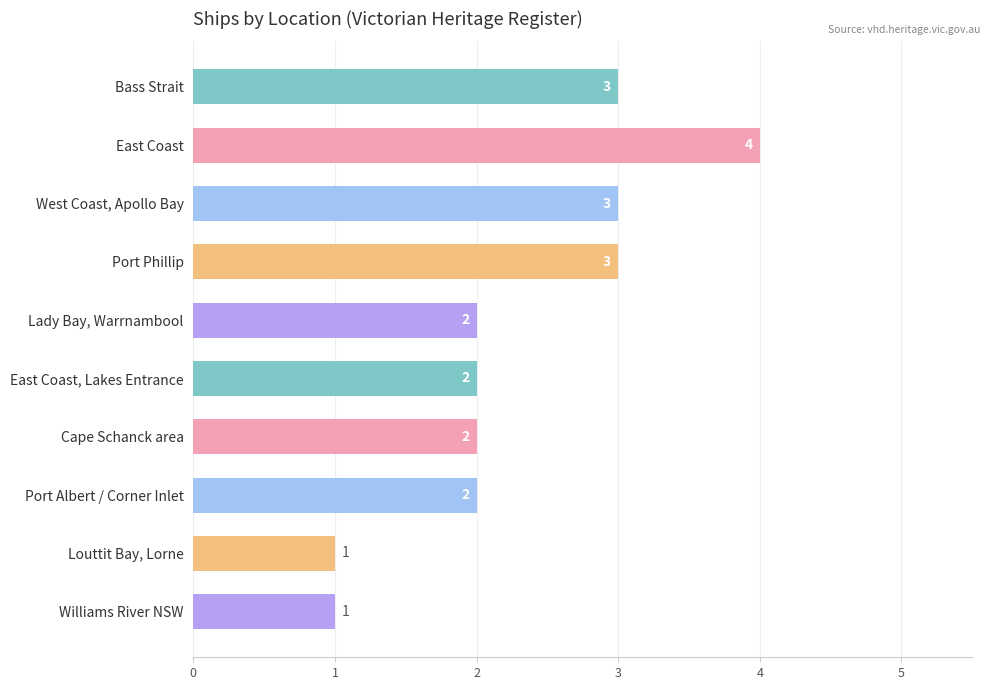

Is it true that the value at Williams River NSW is 1?

True